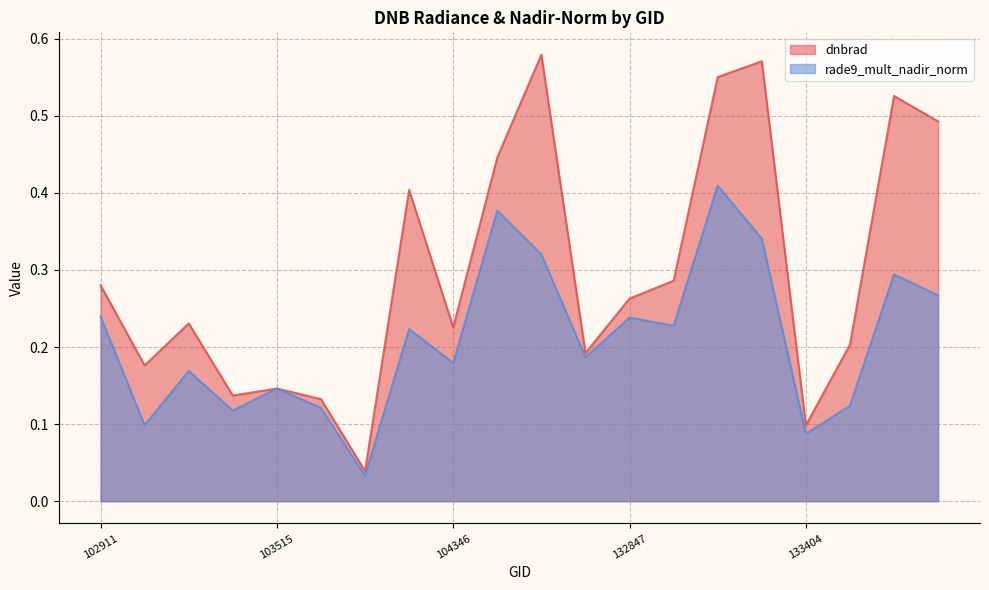

At which label does dnbrad reach its peak?

132296